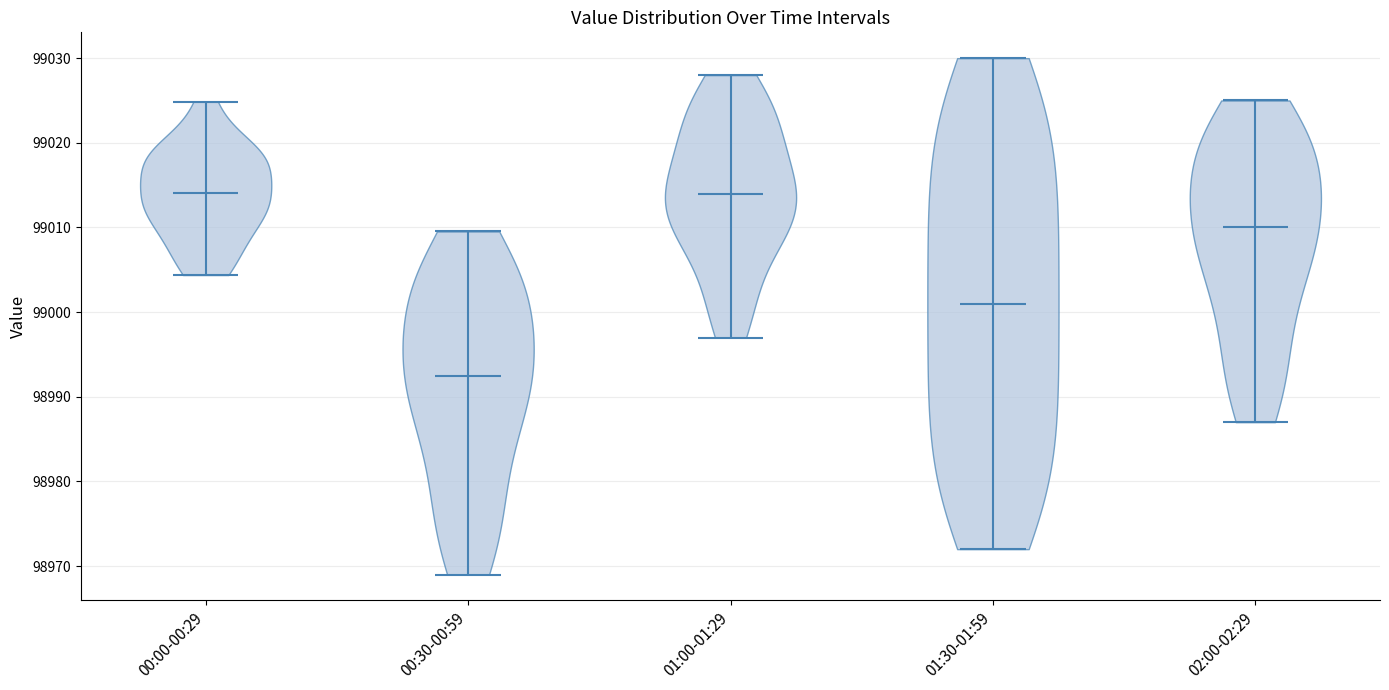

Which violin has the lowest median line?

00:30-00:59